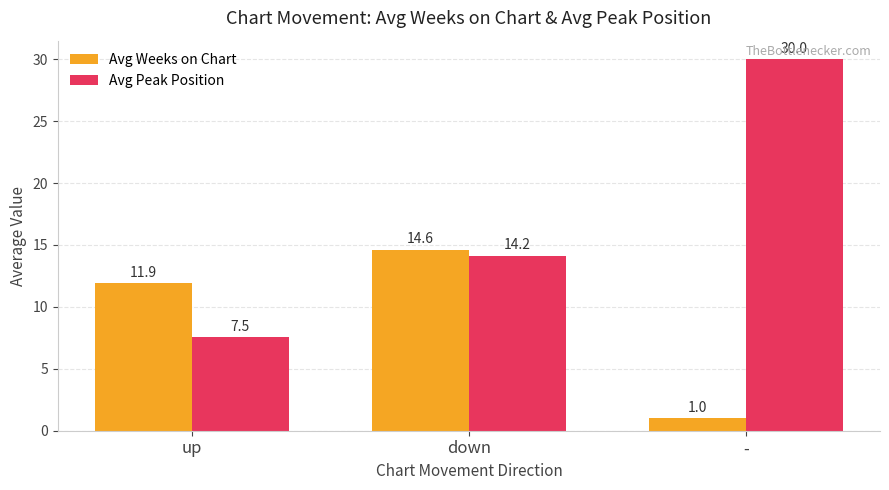

What is the average value of the Avg Peak Position series?

17.2